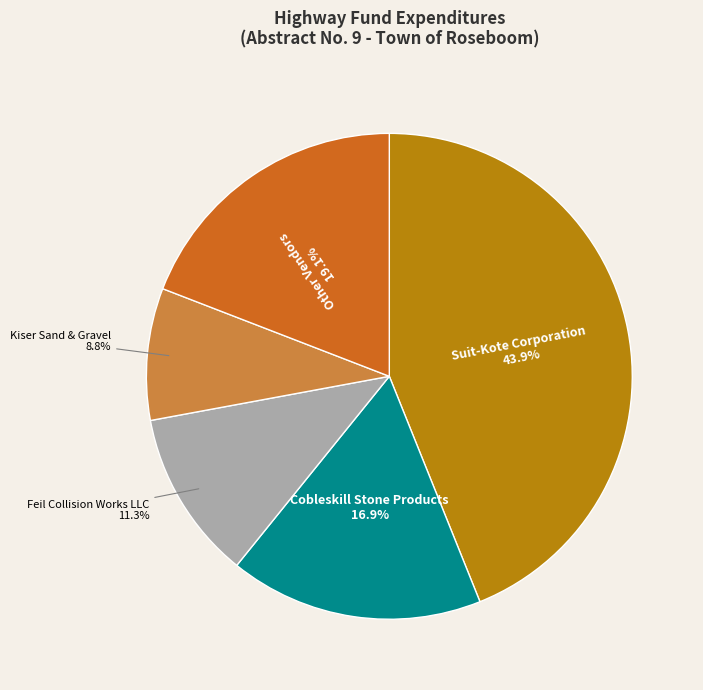

Is there a majority slice in this chart?

No